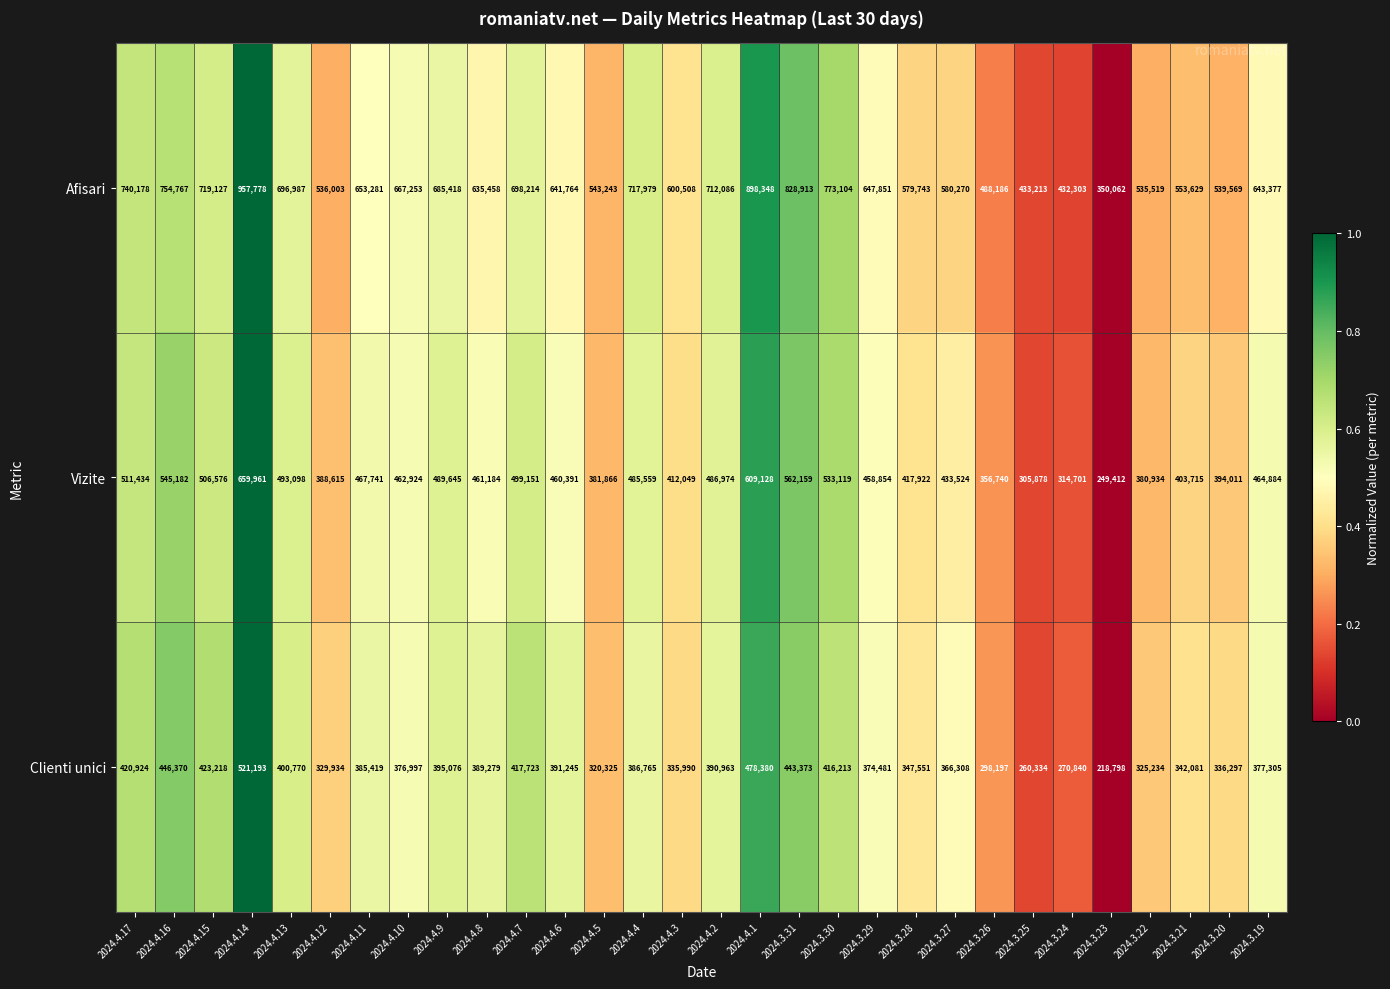

How many categories are shown in the chart?

30